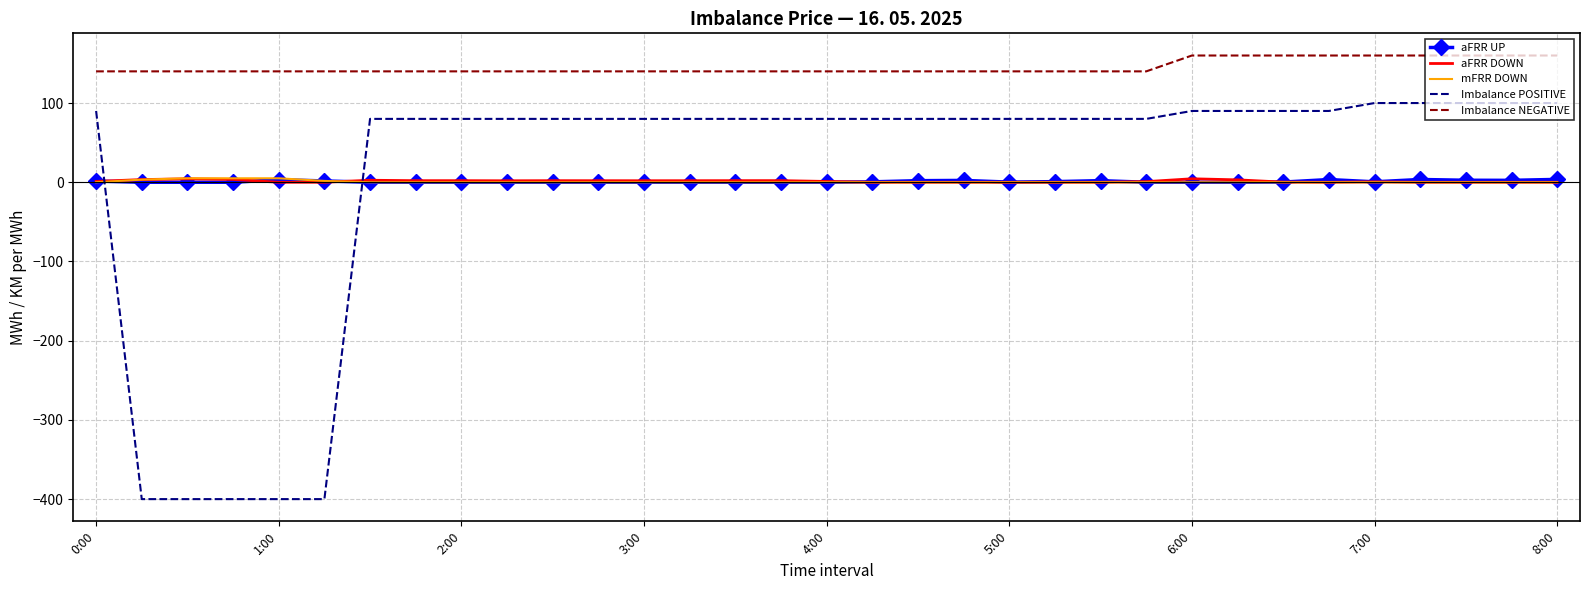

True or false: Imbalance NEGATIVE and aFRR UP cross at least once.

False